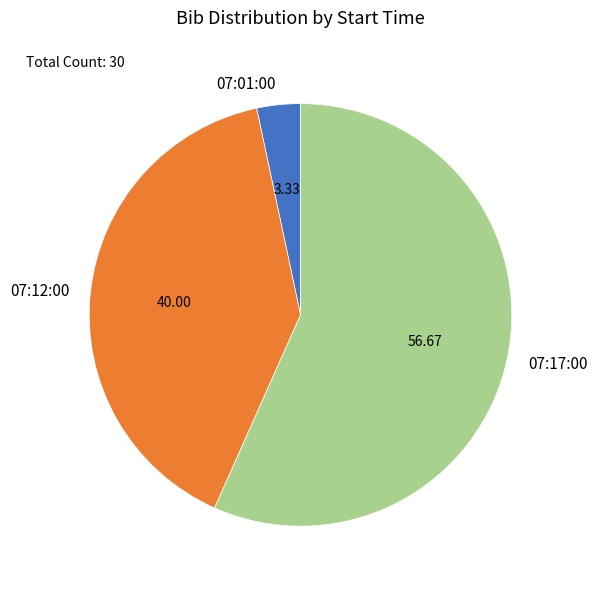

What is the ratio of the value at 07:17:00 to the value at 07:01:00?

17.0